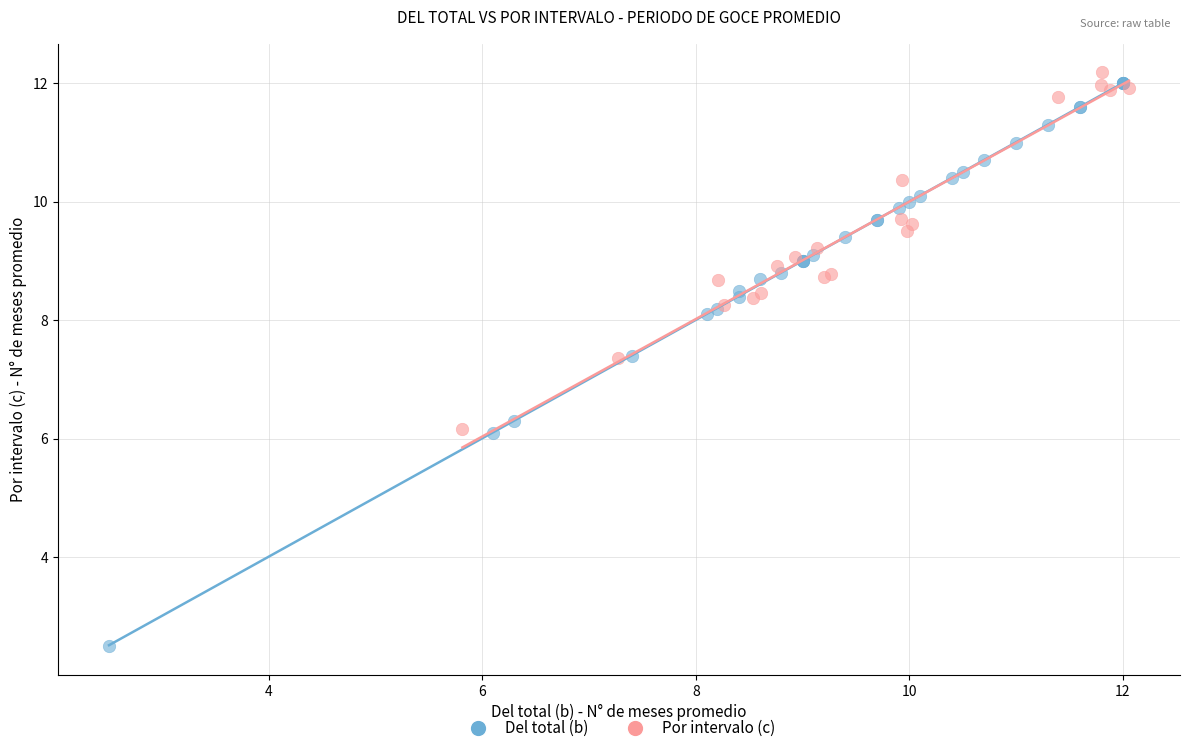

Which series has the widest spread of Y values?

Del total (b)